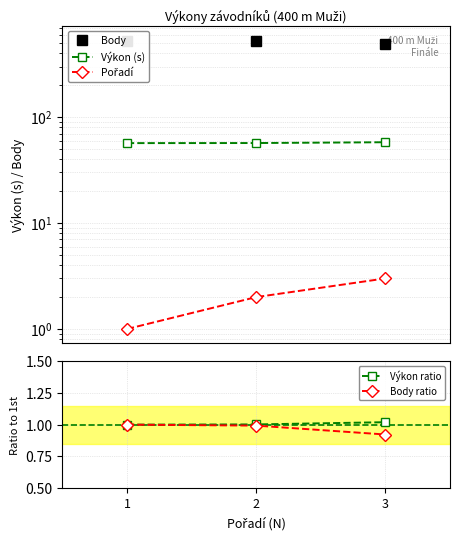

What is the maximum value for Pořadí?

3.0